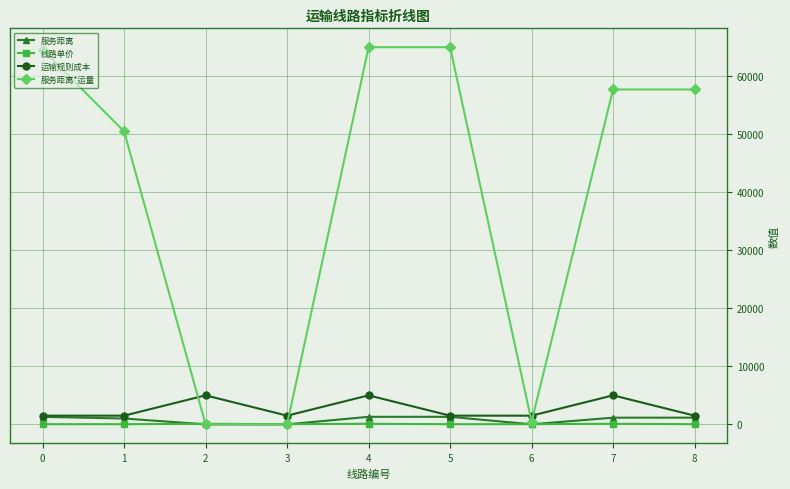

Which series has the widest spread of values?

服务距离*运量